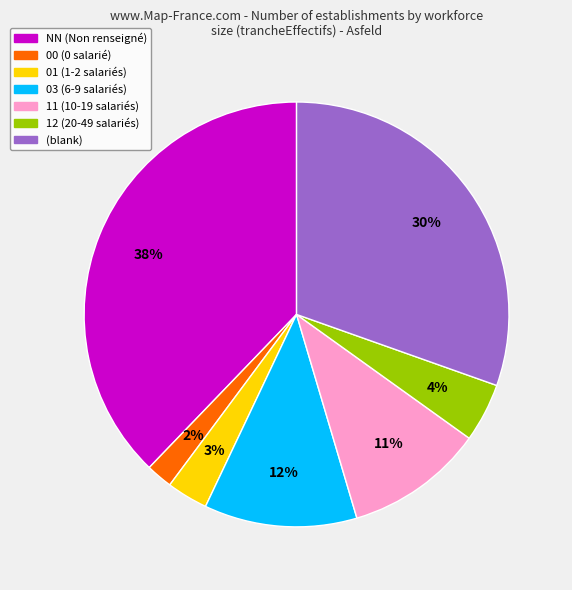

Is there any slice that represents more than half of the pie?

No